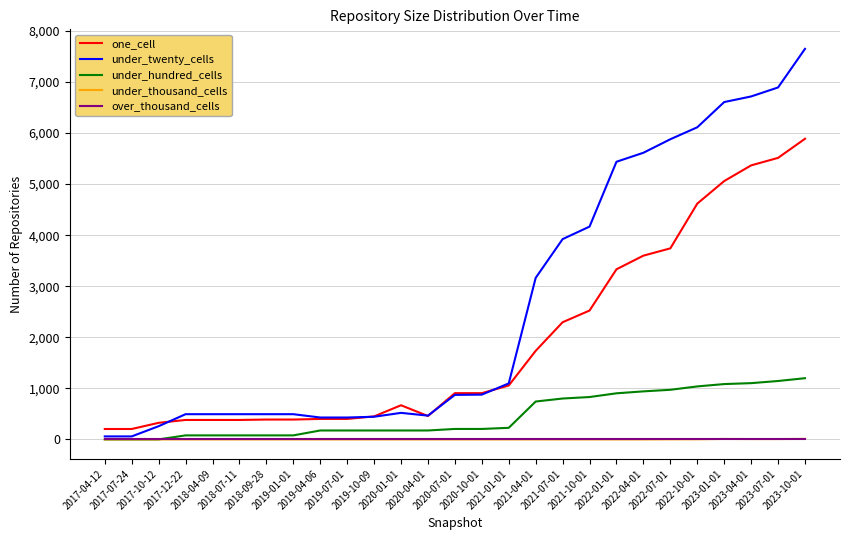

What is the approximate value of under_hundred_cells at 2017-12-22?

79